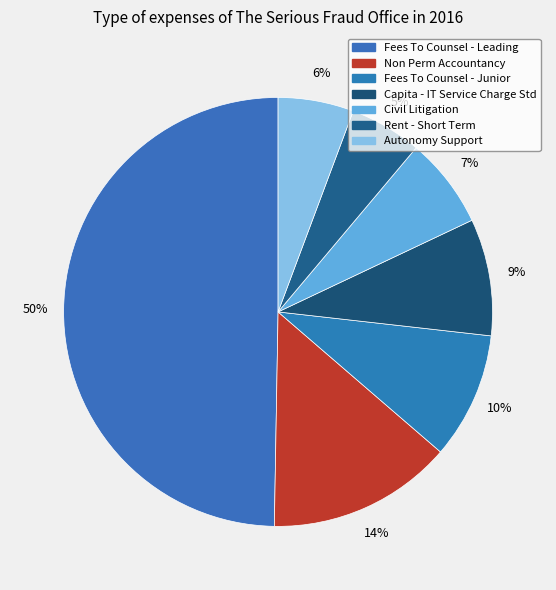

Is there a majority slice in this chart?

No